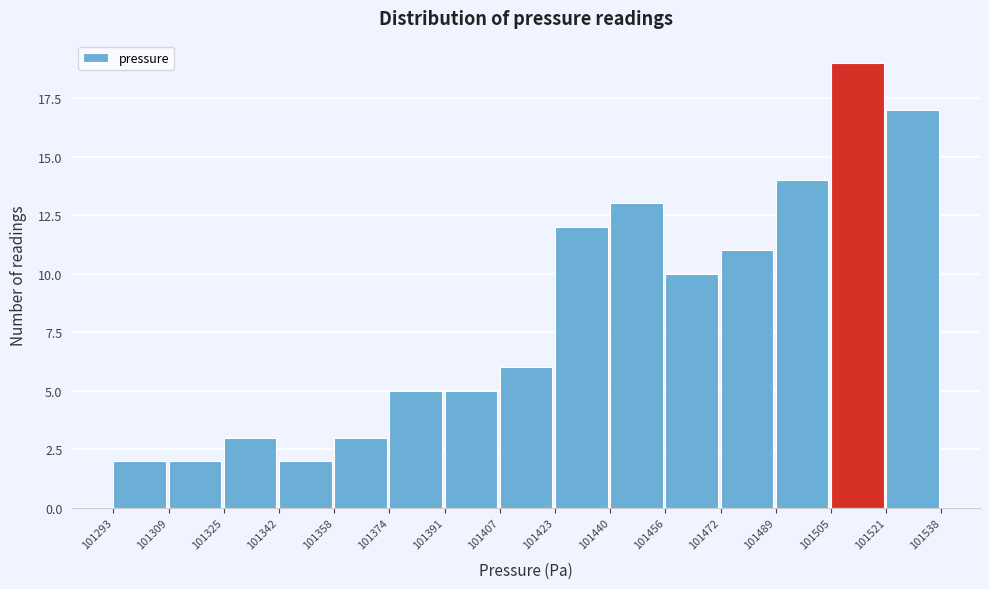

Reading left to right, list every bar in this chart as the range it spans on the x-axis followed by its height. The values are not printed on the chart, so give them approximately, as read against the axis.

101293 to 101309: 2
101309 to 101325: 2
101325 to 101342: 3
101342 to 101358: 2
101358 to 101374: 3
101374 to 101391: 5
101391 to 101407: 5
101407 to 101423: 6
101423 to 101440: 12
101440 to 101456: 13
101456 to 101472: 10
101472 to 101489: 11
101489 to 101505: 14
101505 to 101521: 19
101521 to 101538: 17